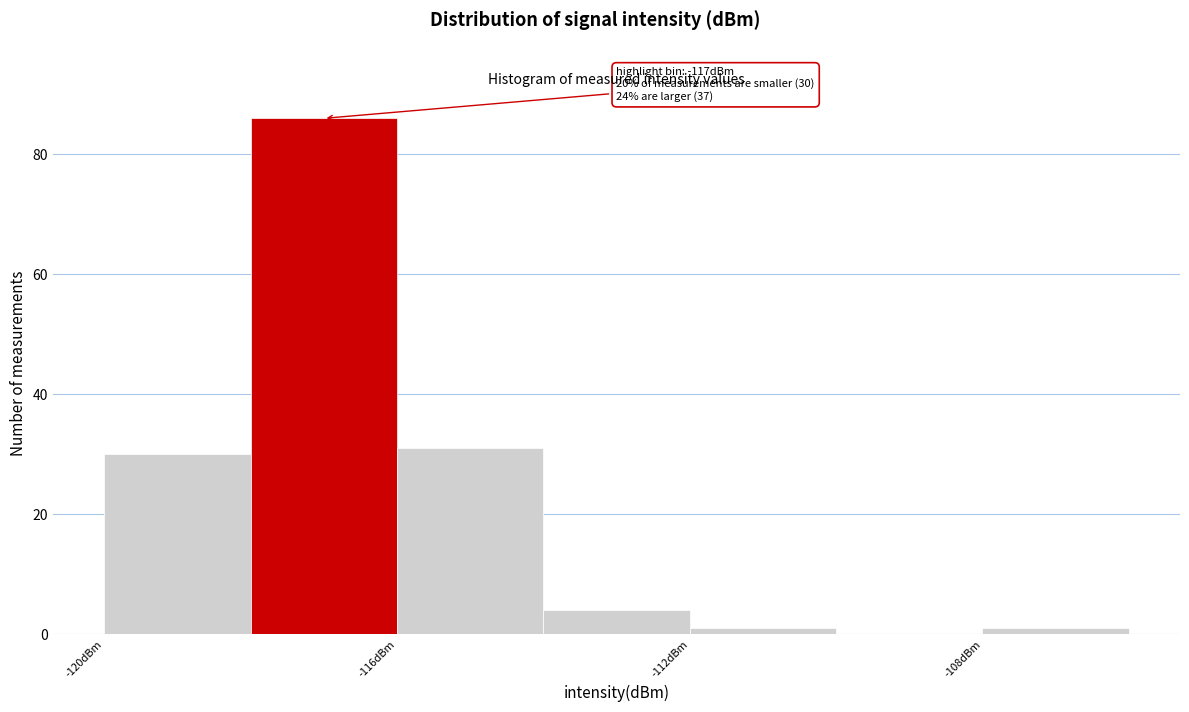

Over which range of the x-axis is the bar tallest?

-118 to -116